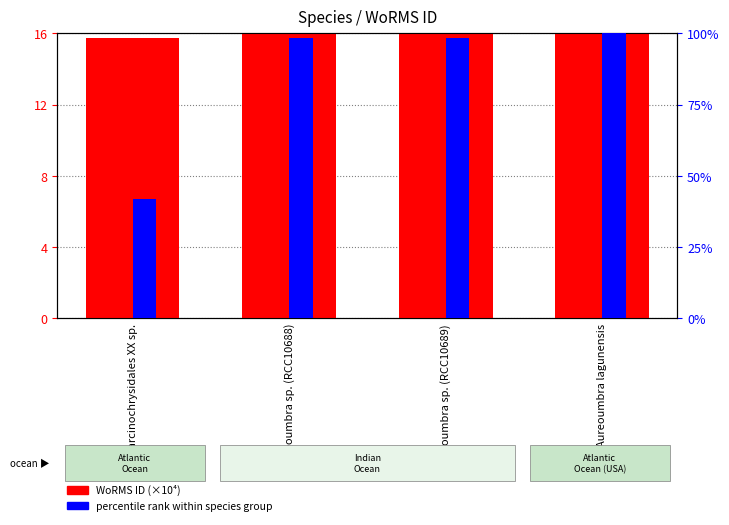

The WoRMS ID (×10⁴) series shows 36.9 at Aureoumbra sp. (RCC10688). True or false?

True